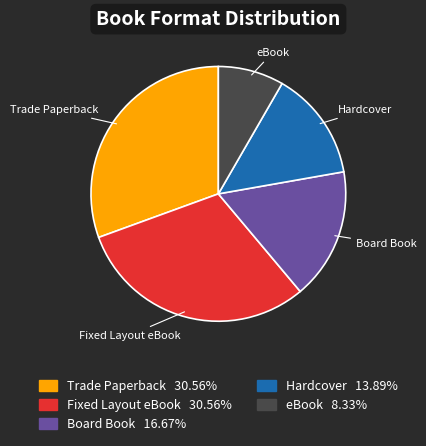

Approximately how many times larger is the value at Hardcover compared to eBook?

1.7